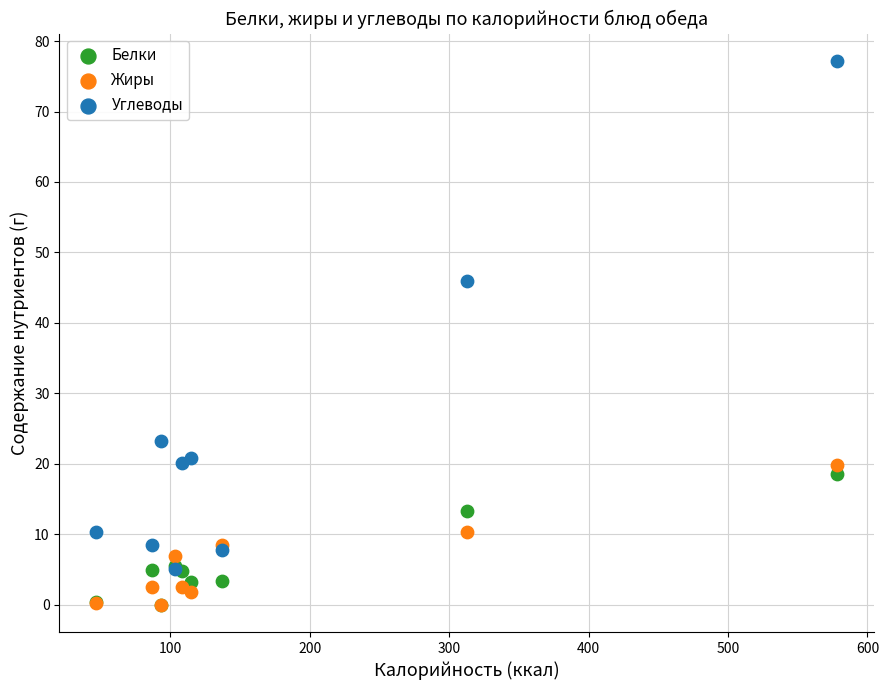

In the Углеводы series, what Y value is closest to 41?

46.0